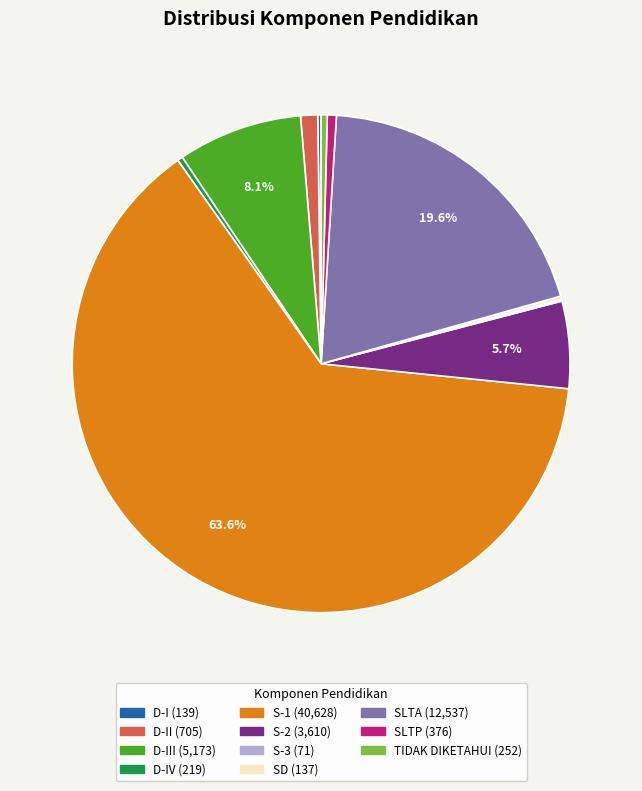

Is there any slice that represents more than half of the pie?

Yes